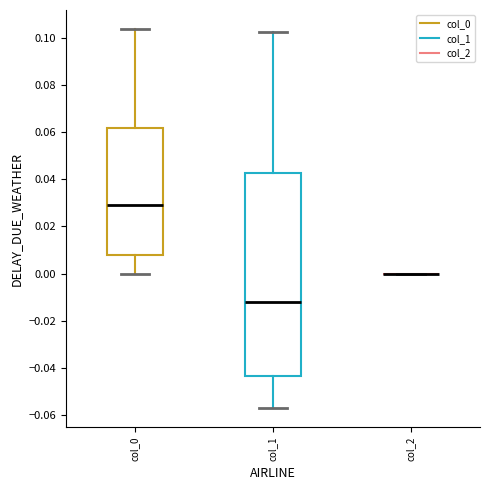

Reading left to right, read every box against the y-axis: the position of its median line, the range the box covers, and the ends of its whiskers. The values are not printed on the chart, so give them approximately, as read against the axis.

col_0: median 0.030, box 0.008 to 0.062, whiskers 0.000 to 0.104
col_1: median -0.012, box -0.044 to 0.042, whiskers -0.058 to 0.102
col_2: box collapsed to a line at 0.000, whiskers 0.000 to 0.000